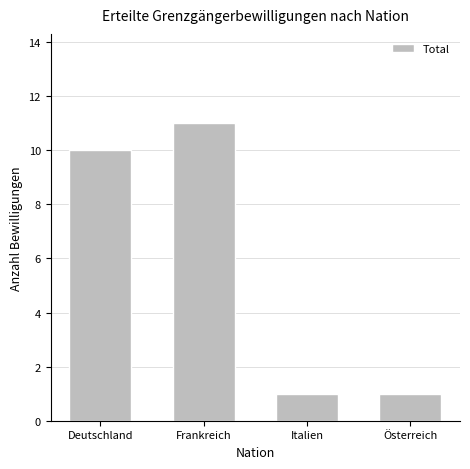

What is the maximum value shown in the chart?

11